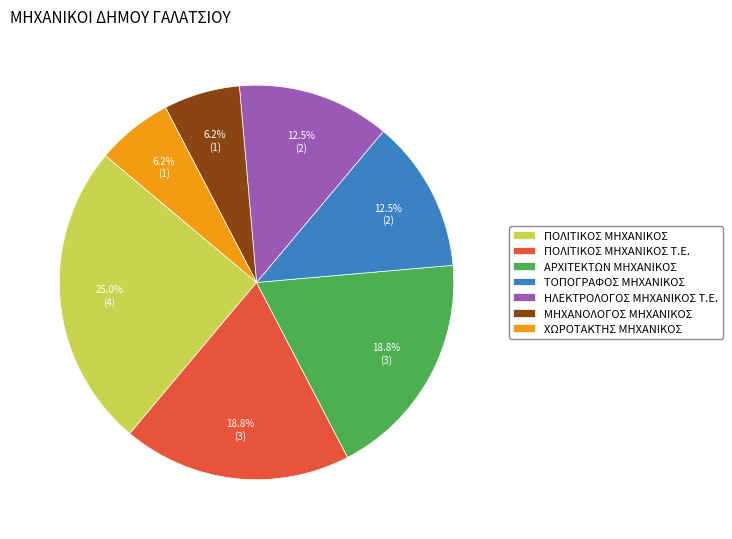

Is the sum of ΠΟΛΙΤΙΚΟΣ ΜΗΧΑΝΙΚΟΣ Τ.Ε. and ΤΟΠΟΓΡΑΦΟΣ ΜΗΧΑΝΙΚΟΣ greater than half?

No